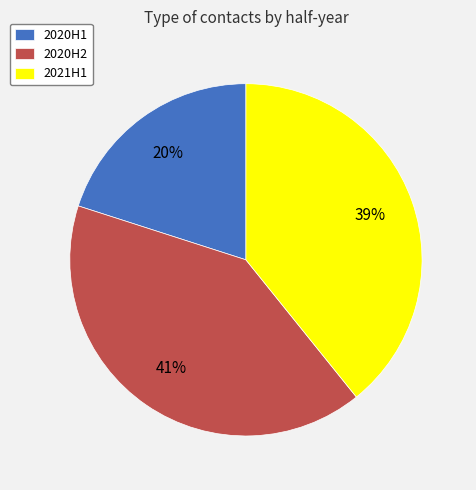

Is there a majority slice in this chart?

No